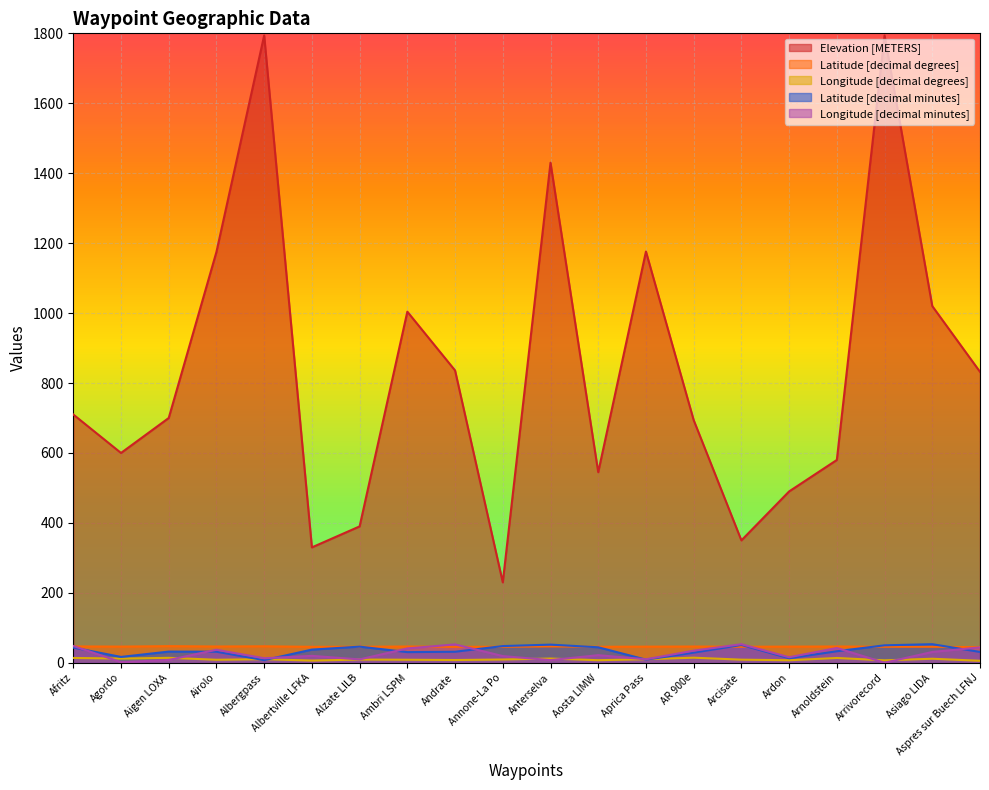

Reading right to left, what are all the values shown in this chart?

Latitude [decimal degrees]: Aspres sur Buech LFNJ=44.5	Asiago LIDA=45.9	Arrivorecord=45.8	Arnoldstein=46.5	Ardon=46.2	Arcisate=45.8	AR 900e=46.5	Aprica Pass=46.1	Aosta LIMW=45.7	Anterselva=46.9	Annone-La Po=45.8	Andrate=45.5	Ambri LSPM=46.5	Alzate LILB=45.8	Albertville LFKA=45.6	Albergpass=47.1	Airolo=46.5	Aigen LOXA=47.5	Agordo=46.3	Afritz=46.7
Longitude [decimal degrees]: Aspres sur Buech LFNJ=5.7	Asiago LIDA=11.5	Arrivorecord=7.0	Arnoldstein=13.7	Ardon=7.3	Arcisate=8.9	AR 900e=14.6	Aprica Pass=10.2	Aosta LIMW=7.4	Anterselva=12.1	Annone-La Po=9.3	Andrate=7.9	Ambri LSPM=8.7	Alzate LILB=9.2	Albertville LFKA=6.3	Albergpass=10.2	Airolo=8.6	Aigen LOXA=14.1	Agordo=12.0	Afritz=13.8
Elevation [METERS]: Aspres sur Buech LFNJ=832.0	Asiago LIDA=1020.0	Arrivorecord=1794.0	Arnoldstein=580.0	Ardon=490.0	Arcisate=350.0	AR 900e=694.0	Aprica Pass=1176.0	Aosta LIMW=545.0	Anterselva=1430.0	Annone-La Po=230.0	Andrate=836.0	Ambri LSPM=1004.0	Alzate LILB=390.0	Albertville LFKA=330.0	Albergpass=1794.0	Airolo=1175.0	Aigen LOXA=700.0	Agordo=600.0	Afritz=710.0
Latitude [decimal minutes]: Aspres sur Buech LFNJ=31.0	Asiago LIDA=53.2	Arrivorecord=50.0	Arnoldstein=33.0	Ardon=13.0	Arcisate=51.0	AR 900e=29.0	Aprica Pass=9.0	Aosta LIMW=44.3	Anterselva=51.9	Annone-La Po=47.8	Andrate=31.6	Ambri LSPM=30.5	Alzate LILB=46.2	Albertville LFKA=37.6	Albergpass=7.6	Airolo=31.7	Aigen LOXA=32.0	Agordo=16.7	Afritz=43.5
Longitude [decimal minutes]: Aspres sur Buech LFNJ=44.0	Asiago LIDA=30.9	Arrivorecord=0.2	Arnoldstein=42.2	Ardon=15.8	Arcisate=53.1	AR 900e=34.6	Aprica Pass=10.0	Aosta LIMW=21.8	Anterselva=7.6	Annone-La Po=19.2	Andrate=52.5	Ambri LSPM=41.0	Alzate LILB=9.7	Albertville LFKA=19.8	Albergpass=12.9	Airolo=37.2	Aigen LOXA=8.0	Agordo=1.8	Afritz=48.1